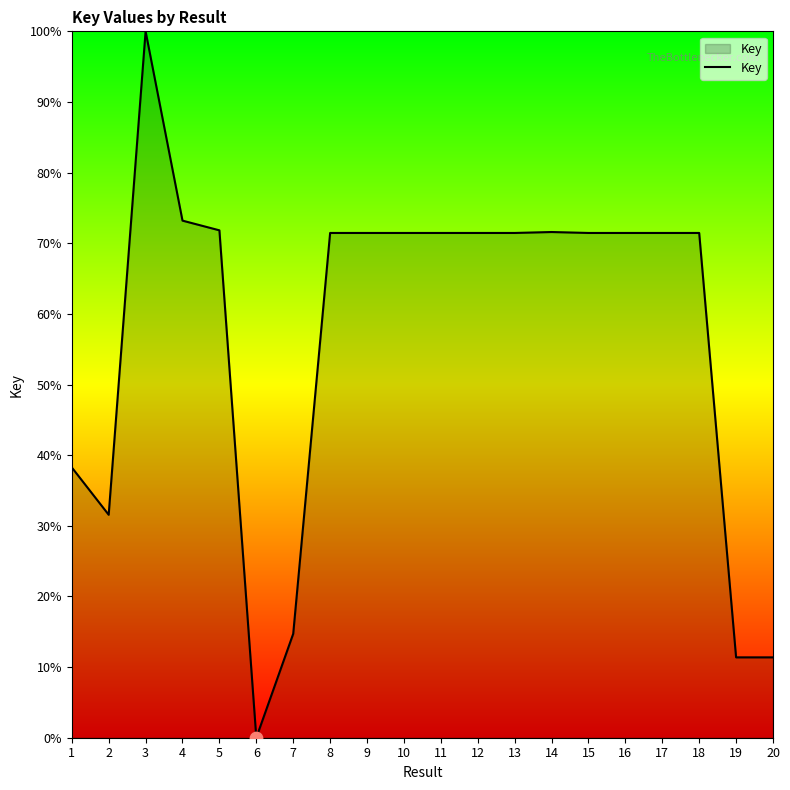

What is the change in value from 2 to 12?

+39.9